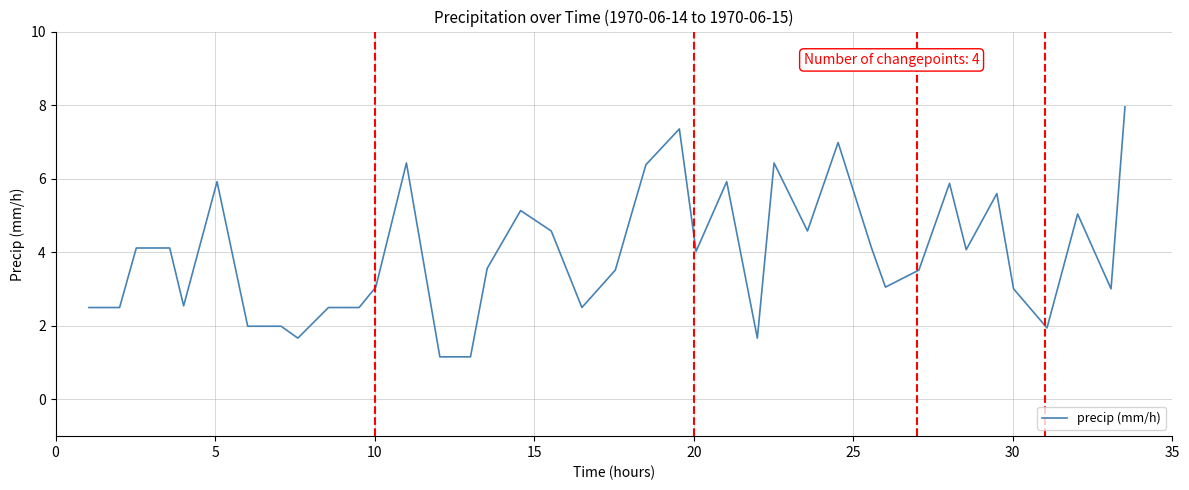

What is the maximum value shown in the chart?

8.0